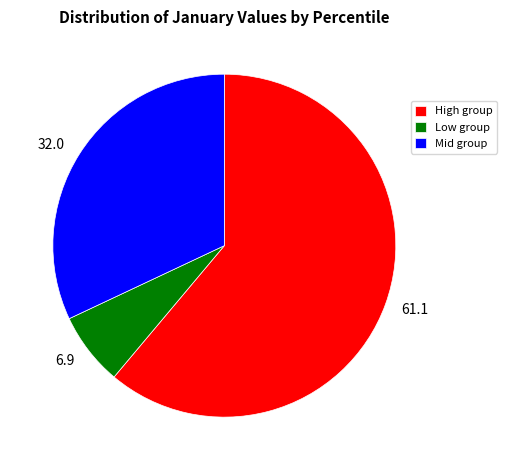

Do High group and Mid group together represent more than half of the pie?

Yes